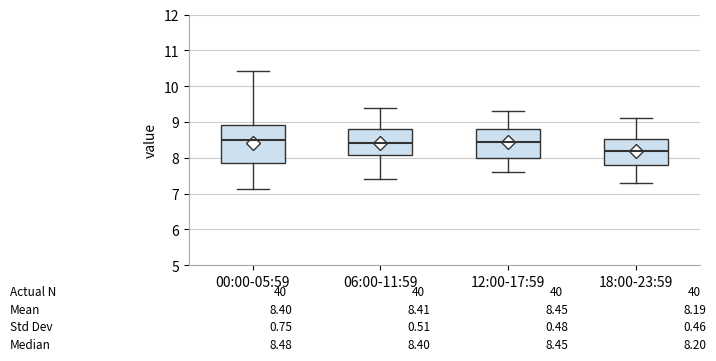

Which box is the tallest, from its lower edge to its upper edge?

00:00-05:59